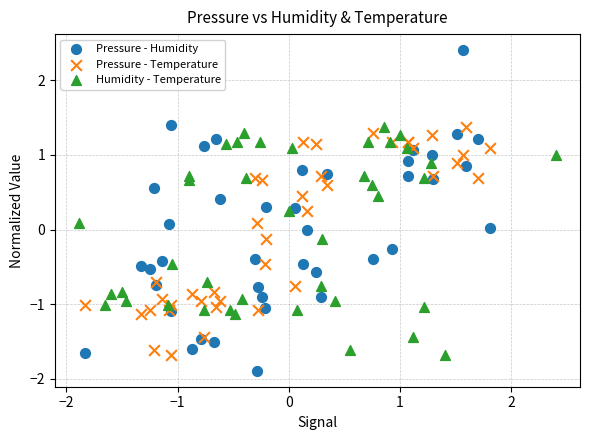

Which series reaches the maximum Y coordinate?

Pressure - Humidity